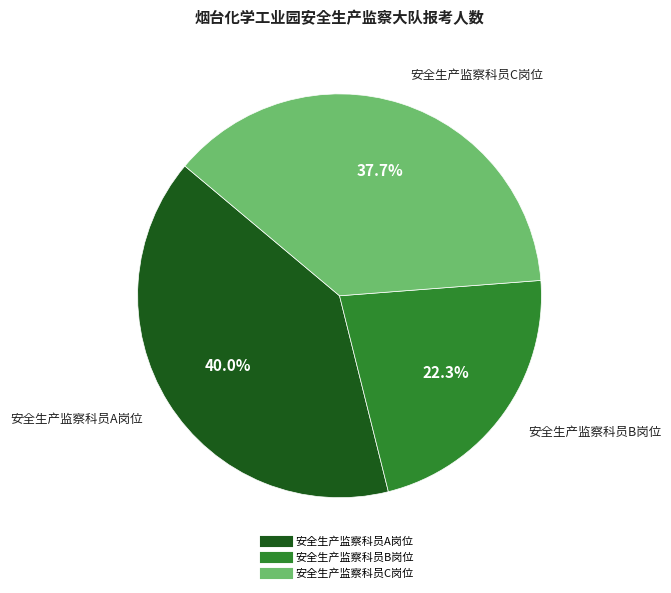

How many slices are in this pie chart?

3